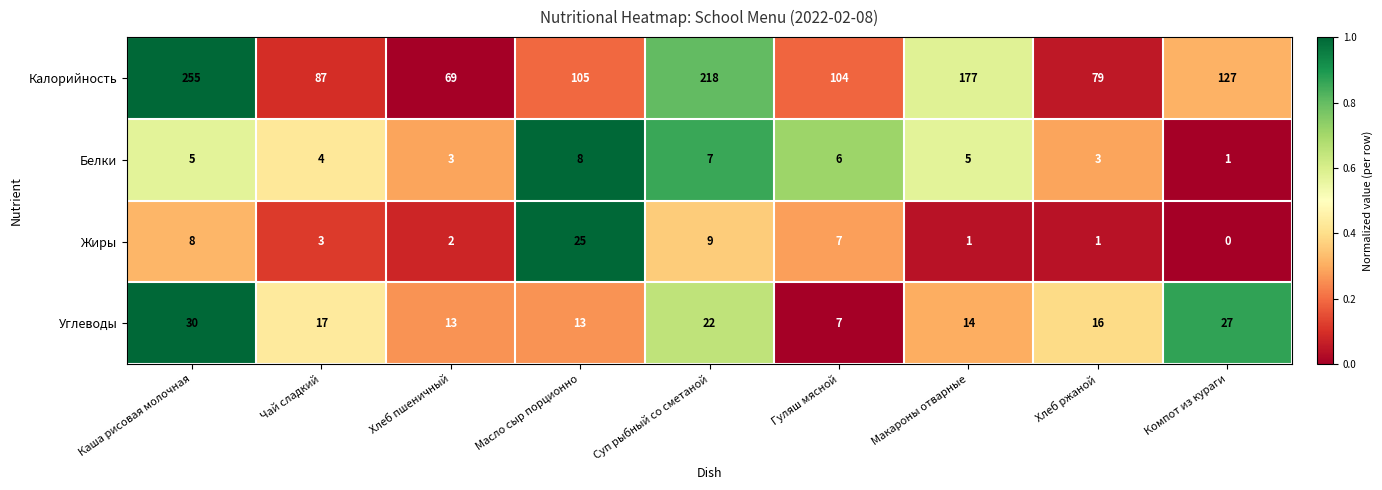

What is the average value of the Углеводы series?

18